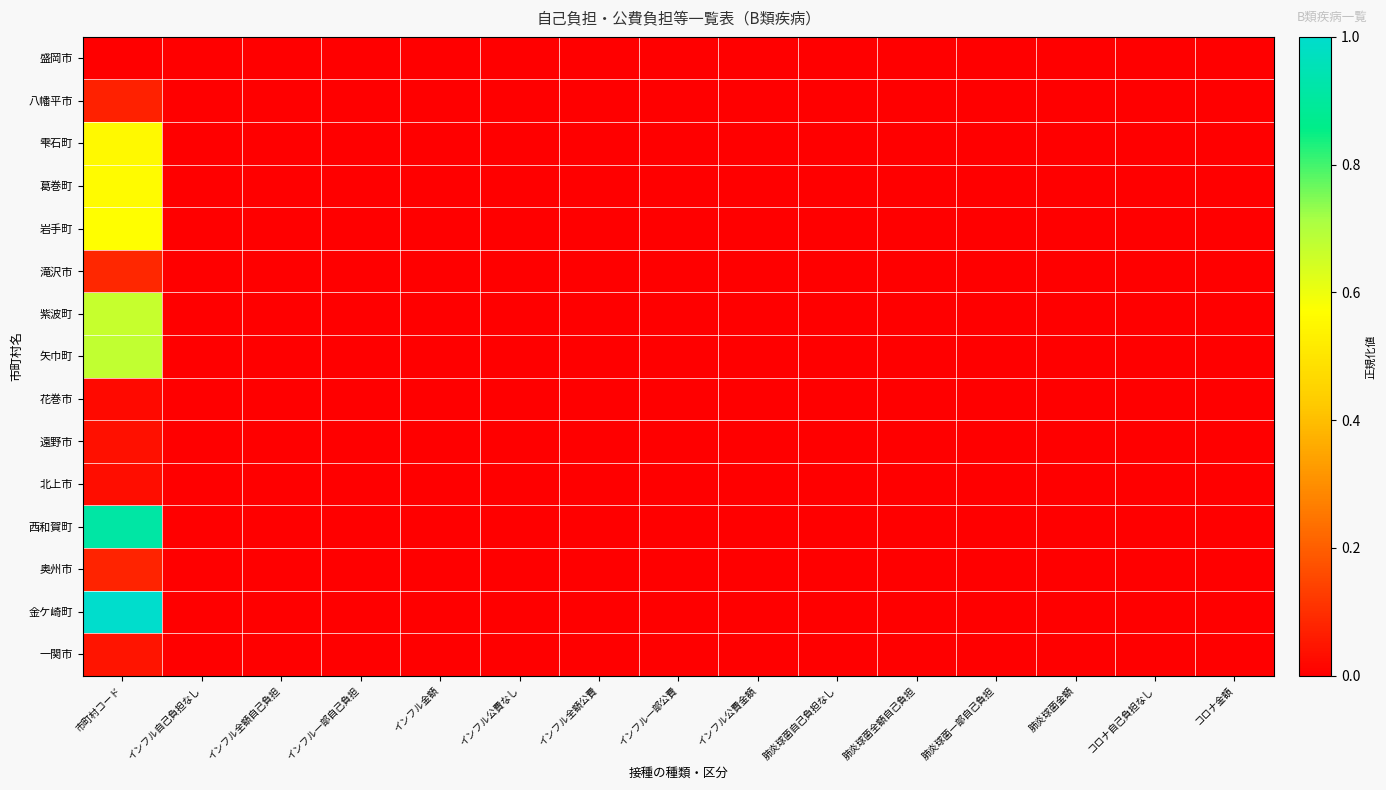

Reading left to right, what are all the values shown in this chart?

盛岡市: 市町村コード=0.0	インフル自己負担なし=0.0	インフル全額自己負担=0.0	インフル一部自己負担=0.0	インフル金額=0.0	インフル公費なし=0.0	インフル全額公費=0.0	インフル一部公費=0.0	インフル公費金額=0.0	肺炎球菌自己負担なし=0.0	肺炎球菌全額自己負担=0.0	肺炎球菌一部自己負担=0.0	肺炎球菌金額=0.0	コロナ自己負担なし=0.0	コロナ金額=0.0
八幡平市: 市町村コード=0.1	インフル自己負担なし=0.0	インフル全額自己負担=0.0	インフル一部自己負担=0.0	インフル金額=0.0	インフル公費なし=0.0	インフル全額公費=0.0	インフル一部公費=0.0	インフル公費金額=0.0	肺炎球菌自己負担なし=0.0	肺炎球菌全額自己負担=0.0	肺炎球菌一部自己負担=0.0	肺炎球菌金額=0.0	コロナ自己負担なし=0.0	コロナ金額=0.0
雫石町: 市町村コード=0.6	インフル自己負担なし=0.0	インフル全額自己負担=0.0	インフル一部自己負担=0.0	インフル金額=0.0	インフル公費なし=0.0	インフル全額公費=0.0	インフル一部公費=0.0	インフル公費金額=0.0	肺炎球菌自己負担なし=0.0	肺炎球菌全額自己負担=0.0	肺炎球菌一部自己負担=0.0	肺炎球菌金額=0.0	コロナ自己負担なし=0.0	コロナ金額=0.0
葛巻町: 市町村コード=0.6	インフル自己負担なし=0.0	インフル全額自己負担=0.0	インフル一部自己負担=0.0	インフル金額=0.0	インフル公費なし=0.0	インフル全額公費=0.0	インフル一部公費=0.0	インフル公費金額=0.0	肺炎球菌自己負担なし=0.0	肺炎球菌全額自己負担=0.0	肺炎球菌一部自己負担=0.0	肺炎球菌金額=0.0	コロナ自己負担なし=0.0	コロナ金額=0.0
岩手町: 市町村コード=0.6	インフル自己負担なし=0.0	インフル全額自己負担=0.0	インフル一部自己負担=0.0	インフル金額=0.0	インフル公費なし=0.0	インフル全額公費=0.0	インフル一部公費=0.0	インフル公費金額=0.0	肺炎球菌自己負担なし=0.0	肺炎球菌全額自己負担=0.0	肺炎球菌一部自己負担=0.0	肺炎球菌金額=0.0	コロナ自己負担なし=0.0	コロナ金額=0.0
滝沢市: 市町村コード=0.1	インフル自己負担なし=0.0	インフル全額自己負担=0.0	インフル一部自己負担=0.0	インフル金額=0.0	インフル公費なし=0.0	インフル全額公費=0.0	インフル一部公費=0.0	インフル公費金額=0.0	肺炎球菌自己負担なし=0.0	肺炎球菌全額自己負担=0.0	肺炎球菌一部自己負担=0.0	肺炎球菌金額=0.0	コロナ自己負担なし=0.0	コロナ金額=0.0
紫波町: 市町村コード=0.7	インフル自己負担なし=0.0	インフル全額自己負担=0.0	インフル一部自己負担=0.0	インフル金額=0.0	インフル公費なし=0.0	インフル全額公費=0.0	インフル一部公費=0.0	インフル公費金額=0.0	肺炎球菌自己負担なし=0.0	肺炎球菌全額自己負担=0.0	肺炎球菌一部自己負担=0.0	肺炎球菌金額=0.0	コロナ自己負担なし=0.0	コロナ金額=0.0
矢巾町: 市町村コード=0.7	インフル自己負担なし=0.0	インフル全額自己負担=0.0	インフル一部自己負担=0.0	インフル金額=0.0	インフル公費なし=0.0	インフル全額公費=0.0	インフル一部公費=0.0	インフル公費金額=0.0	肺炎球菌自己負担なし=0.0	肺炎球菌全額自己負担=0.0	肺炎球菌一部自己負担=0.0	肺炎球菌金額=0.0	コロナ自己負担なし=0.0	コロナ金額=0.0
花巻市: 市町村コード=0.0	インフル自己負担なし=0.0	インフル全額自己負担=0.0	インフル一部自己負担=0.0	インフル金額=0.0	インフル公費なし=0.0	インフル全額公費=0.0	インフル一部公費=0.0	インフル公費金額=0.0	肺炎球菌自己負担なし=0.0	肺炎球菌全額自己負担=0.0	肺炎球菌一部自己負担=0.0	肺炎球菌金額=0.0	コロナ自己負担なし=0.0	コロナ金額=0.0
遠野市: 市町村コード=0.0	インフル自己負担なし=0.0	インフル全額自己負担=0.0	インフル一部自己負担=0.0	インフル金額=0.0	インフル公費なし=0.0	インフル全額公費=0.0	インフル一部公費=0.0	インフル公費金額=0.0	肺炎球菌自己負担なし=0.0	肺炎球菌全額自己負担=0.0	肺炎球菌一部自己負担=0.0	肺炎球菌金額=0.0	コロナ自己負担なし=0.0	コロナ金額=0.0
北上市: 市町村コード=0.0	インフル自己負担なし=0.0	インフル全額自己負担=0.0	インフル一部自己負担=0.0	インフル金額=0.0	インフル公費なし=0.0	インフル全額公費=0.0	インフル一部公費=0.0	インフル公費金額=0.0	肺炎球菌自己負担なし=0.0	肺炎球菌全額自己負担=0.0	肺炎球菌一部自己負担=0.0	肺炎球菌金額=0.0	コロナ自己負担なし=0.0	コロナ金額=0.0
西和賀町: 市町村コード=0.9	インフル自己負担なし=0.0	インフル全額自己負担=0.0	インフル一部自己負担=0.0	インフル金額=0.0	インフル公費なし=0.0	インフル全額公費=0.0	インフル一部公費=0.0	インフル公費金額=0.0	肺炎球菌自己負担なし=0.0	肺炎球菌全額自己負担=0.0	肺炎球菌一部自己負担=0.0	肺炎球菌金額=0.0	コロナ自己負担なし=0.0	コロナ金額=0.0
奥州市: 市町村コード=0.1	インフル自己負担なし=0.0	インフル全額自己負担=0.0	インフル一部自己負担=0.0	インフル金額=0.0	インフル公費なし=0.0	インフル全額公費=0.0	インフル一部公費=0.0	インフル公費金額=0.0	肺炎球菌自己負担なし=0.0	肺炎球菌全額自己負担=0.0	肺炎球菌一部自己負担=0.0	肺炎球菌金額=0.0	コロナ自己負担なし=0.0	コロナ金額=0.0
金ケ崎町: 市町村コード=1.0	インフル自己負担なし=0.0	インフル全額自己負担=0.0	インフル一部自己負担=0.0	インフル金額=0.0	インフル公費なし=0.0	インフル全額公費=0.0	インフル一部公費=0.0	インフル公費金額=0.0	肺炎球菌自己負担なし=0.0	肺炎球菌全額自己負担=0.0	肺炎球菌一部自己負担=0.0	肺炎球菌金額=0.0	コロナ自己負担なし=0.0	コロナ金額=0.0
一関市: 市町村コード=0.0	インフル自己負担なし=0.0	インフル全額自己負担=0.0	インフル一部自己負担=0.0	インフル金額=0.0	インフル公費なし=0.0	インフル全額公費=0.0	インフル一部公費=0.0	インフル公費金額=0.0	肺炎球菌自己負担なし=0.0	肺炎球菌全額自己負担=0.0	肺炎球菌一部自己負担=0.0	肺炎球菌金額=0.0	コロナ自己負担なし=0.0	コロナ金額=0.0